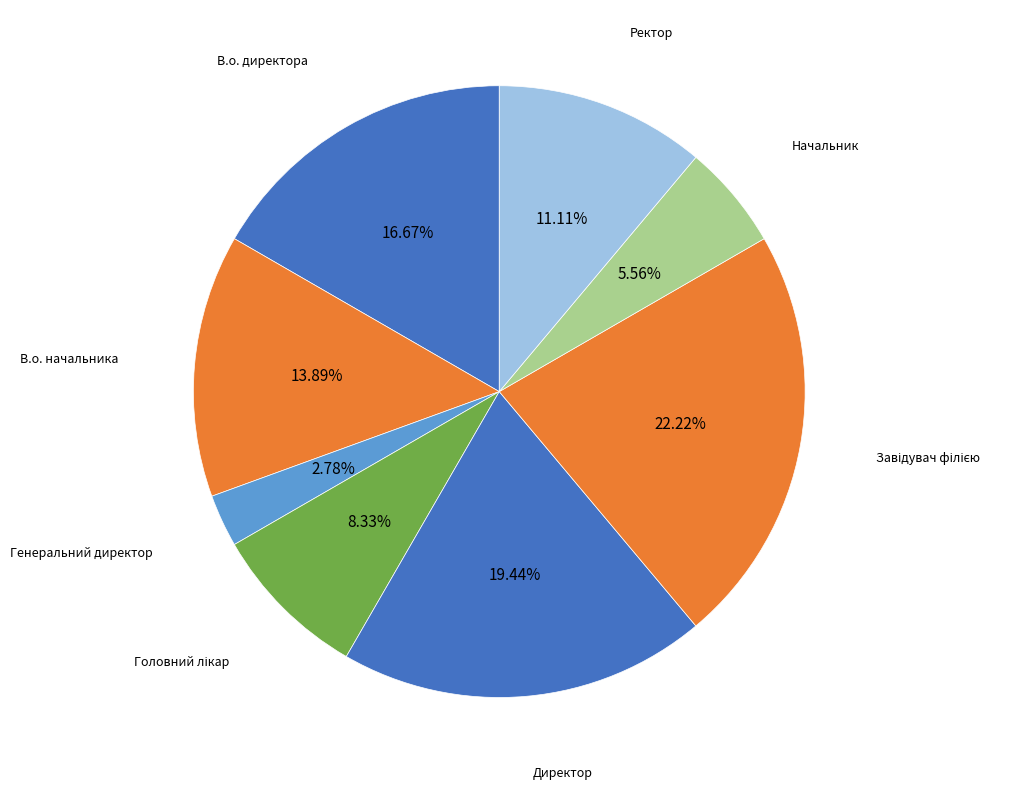

How many segments does this pie chart have?

8